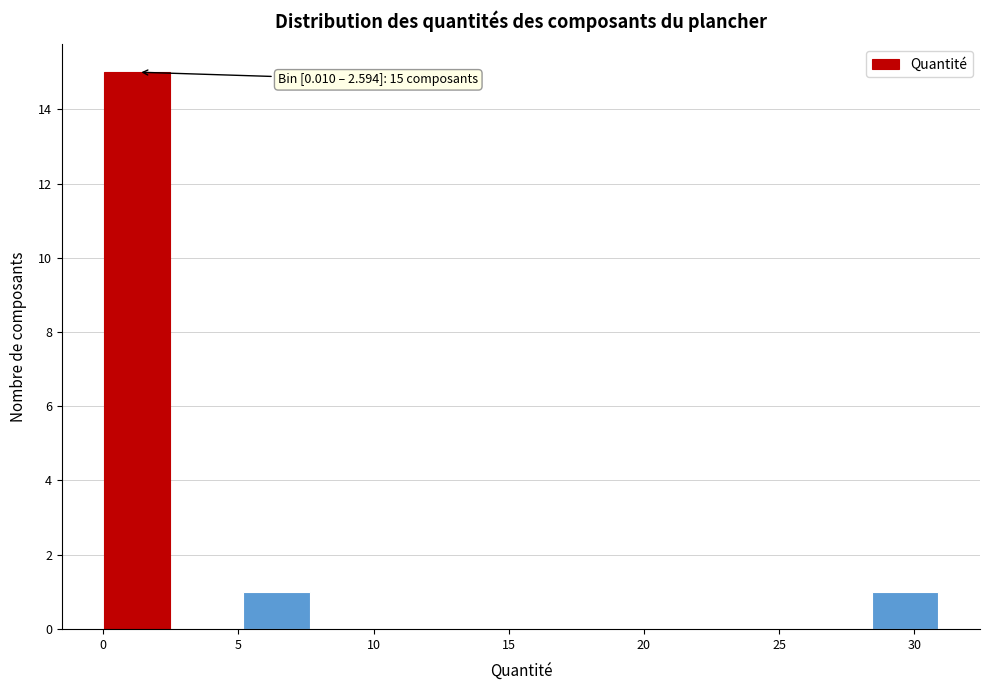

Over which range of the x-axis is the bar tallest?

0.0 to 2.5